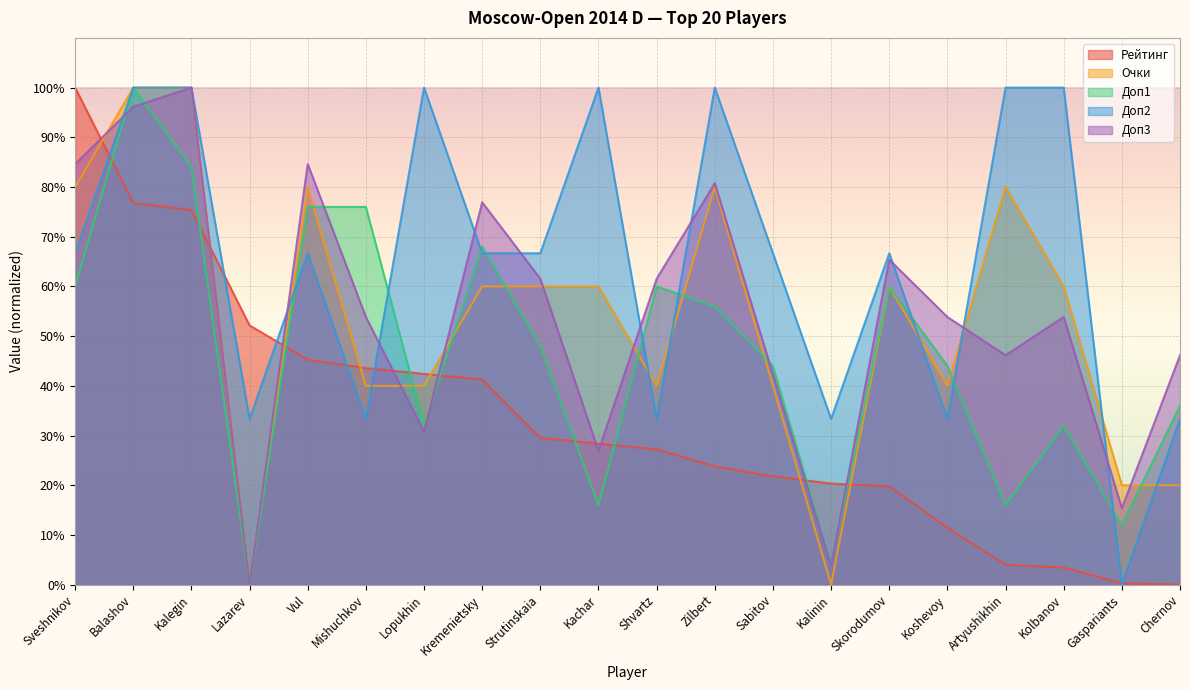

Which series has the largest range (max minus min)?

Рейтинг